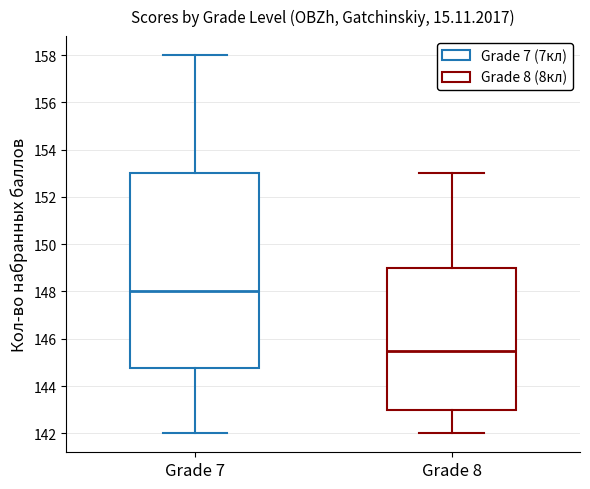

Reading left to right, read every box against the y-axis: the position of its median line, the range the box covers, and the ends of its whiskers. The values are not printed on the chart, so give them approximately, as read against the axis.

Grade 7: median 148.0, box 144.8 to 153.0, whiskers 142.0 to 158.0
Grade 8: median 145.6, box 143.0 to 149.0, whiskers 142.0 to 153.0